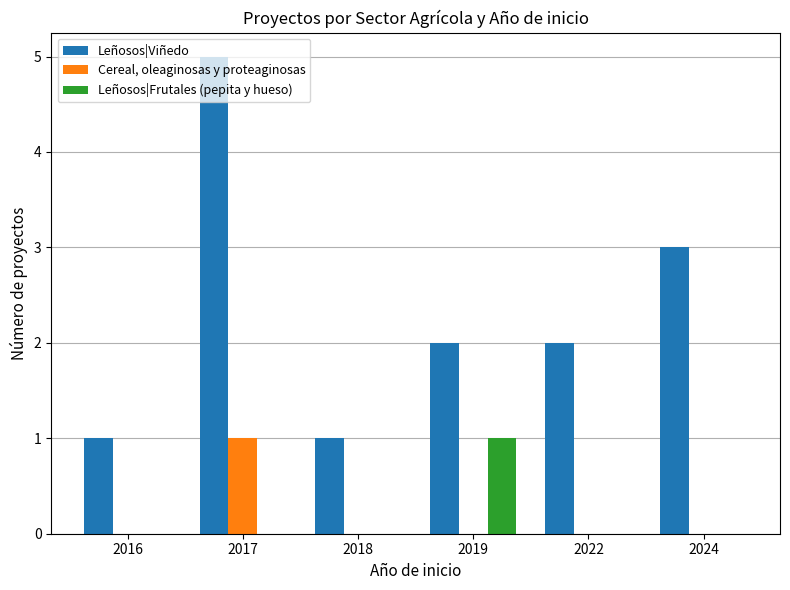

Between 2016 and 2022, which series saw the biggest shift?

Leñosos|Viñedo